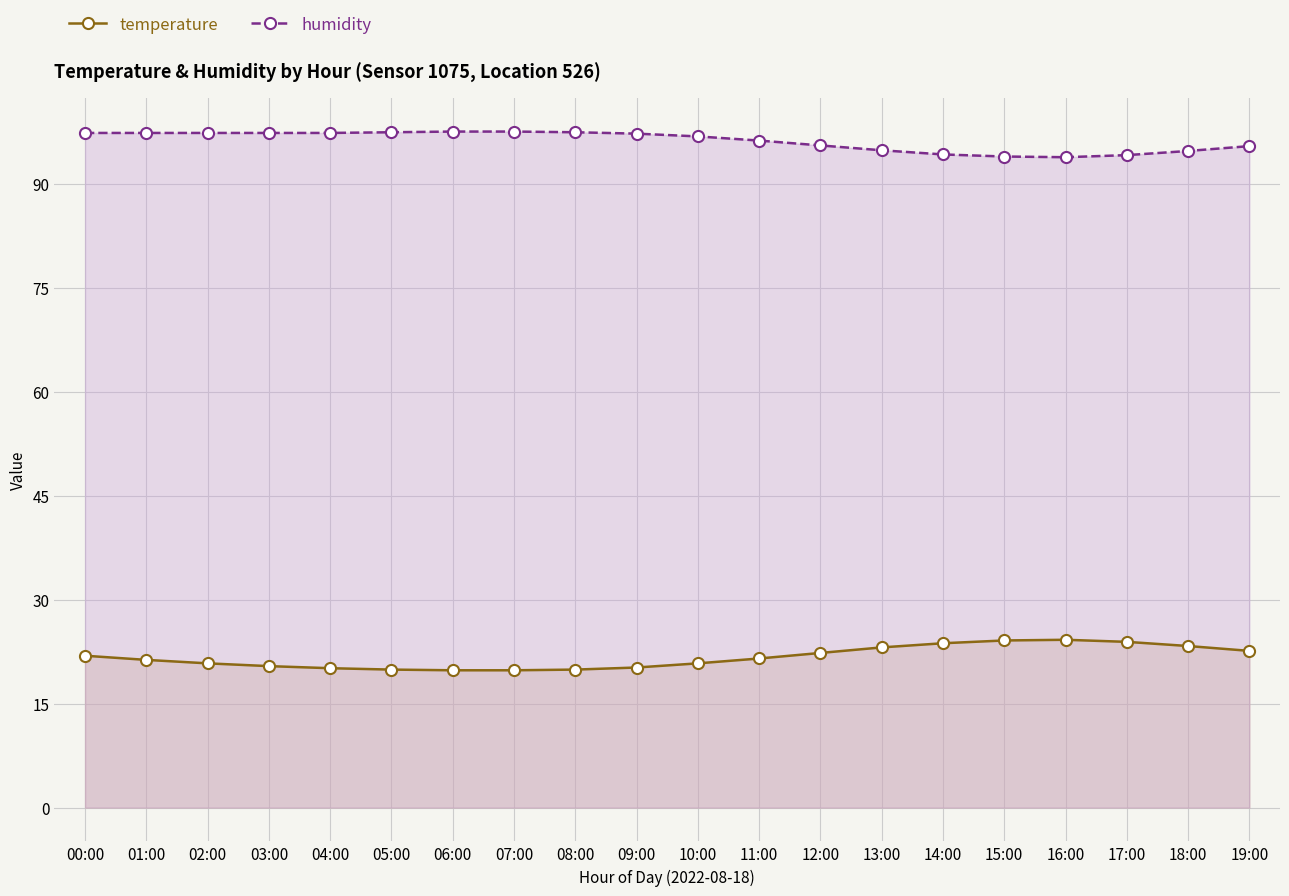

Where does the humidity series first go above 97?

00:00